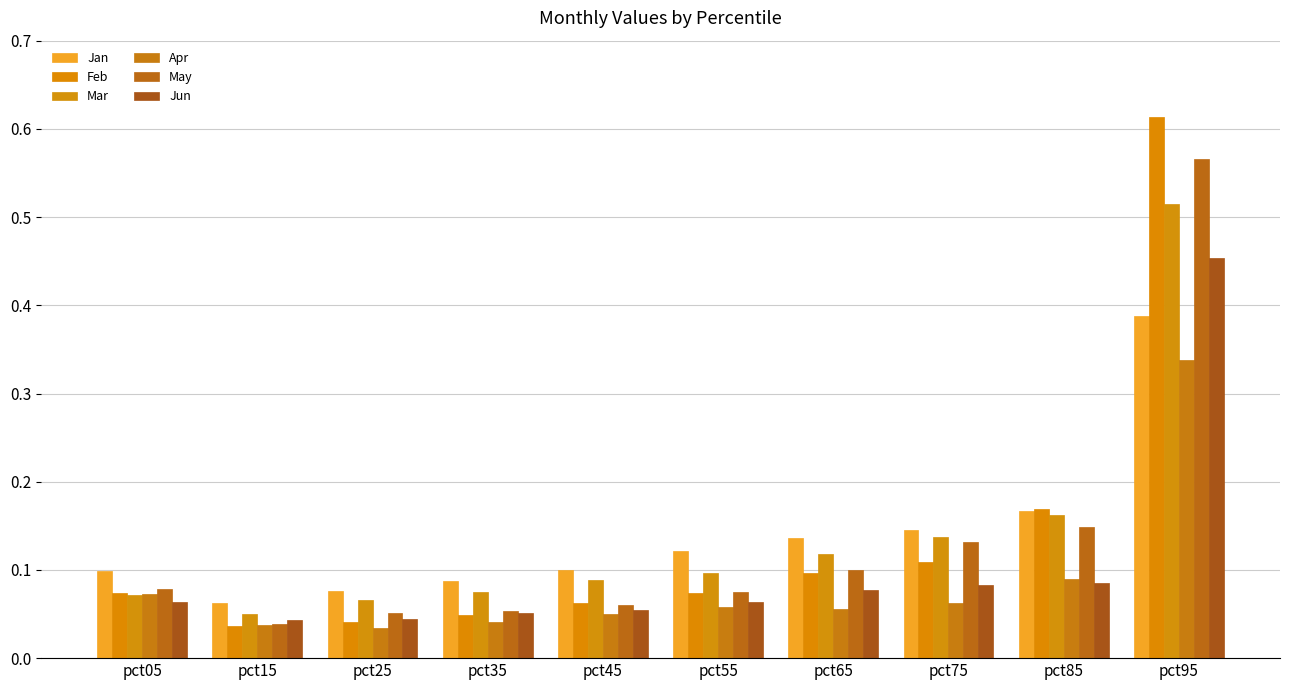

Does the chart contain any negative values?

No